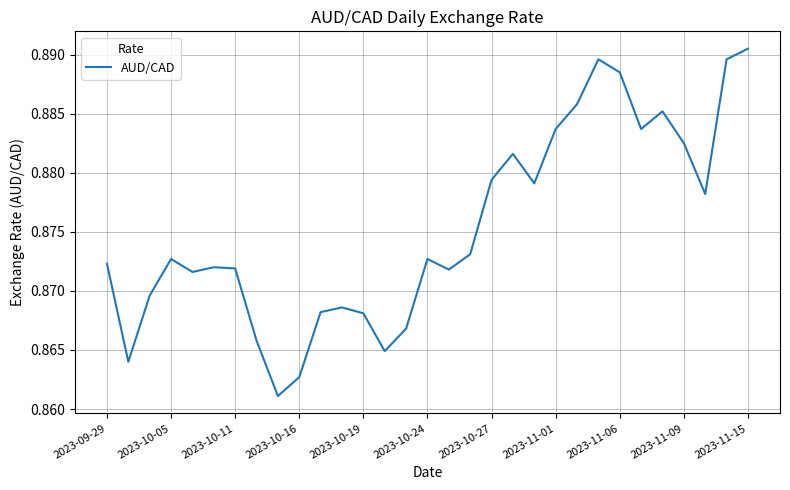

What is the sum of all values?

27.1